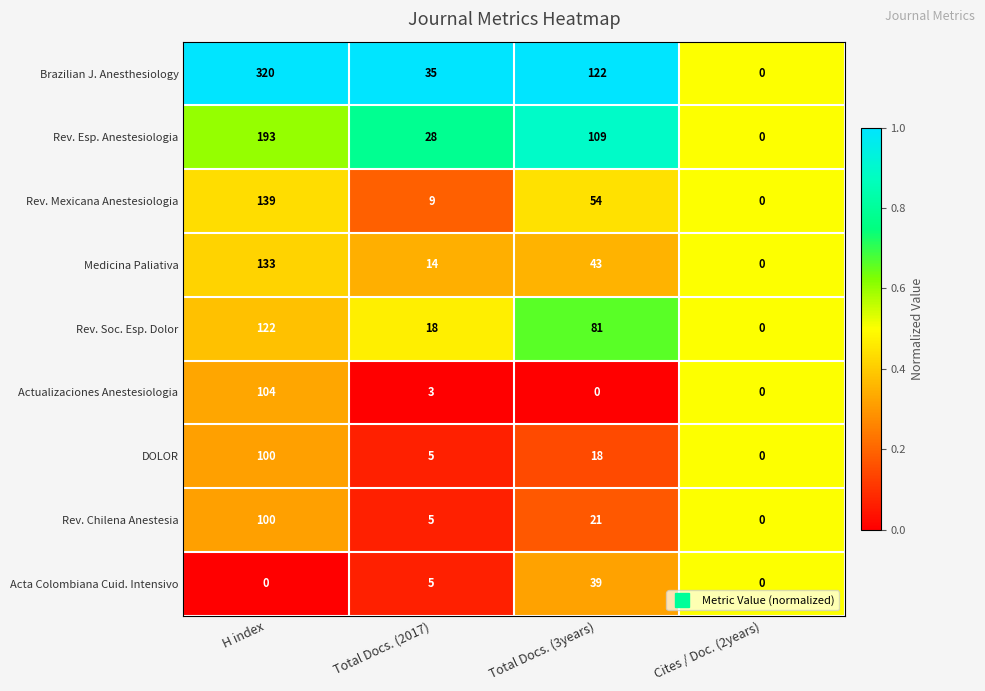

At which category does the chart reach its peak across all series?

H index